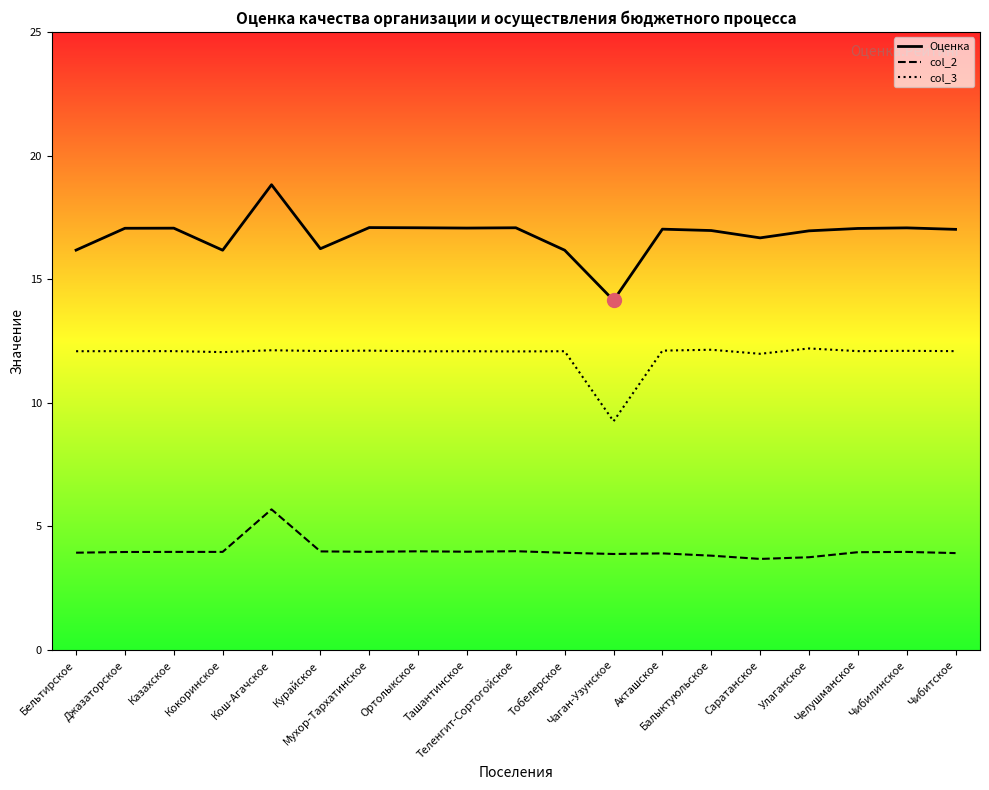

What is the difference between the maximum and minimum values in the Оценка series?

4.7